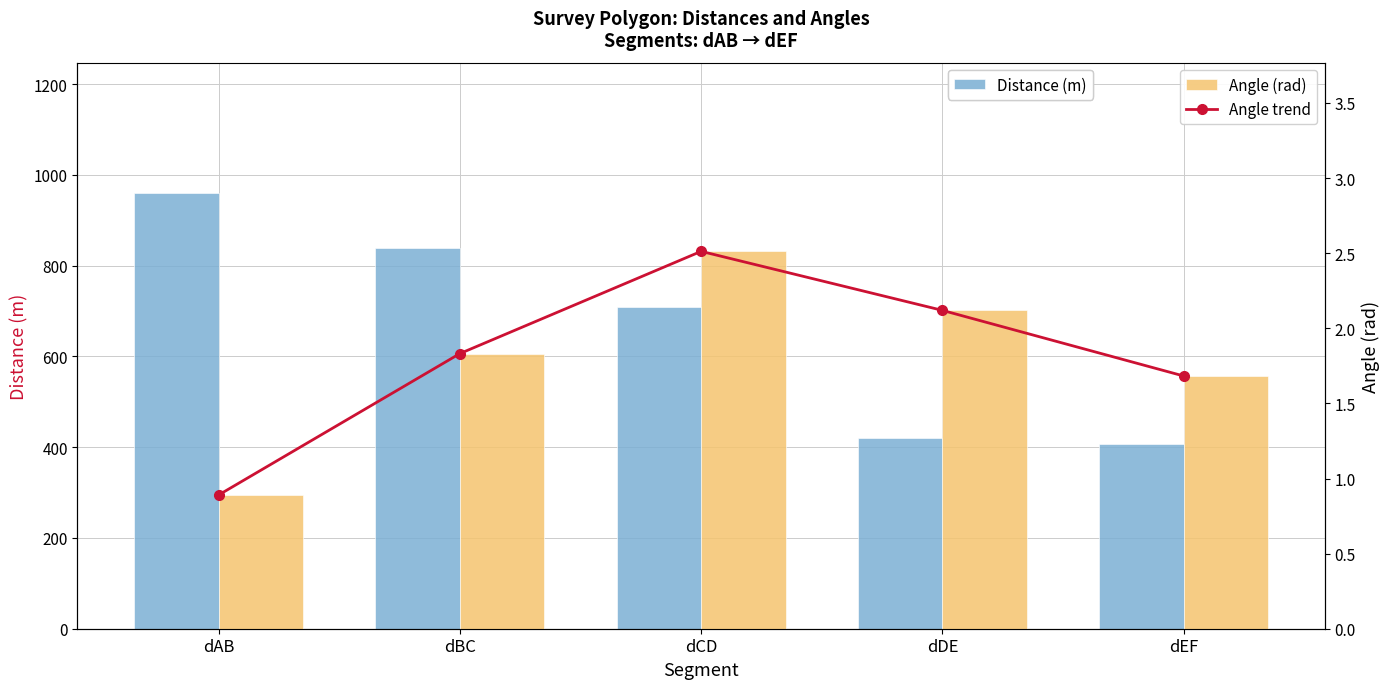

Reading left to right, extract all data points from this chart.

Distance (m): dAB=959.6	dBC=838.3	dCD=708.5	dDE=420.4	dEF=408.0
Angle trend: dAB=0.9	dBC=1.8	dCD=2.5	dDE=2.1	dEF=1.7
Angle (rad): dAB=0.9	dBC=1.8	dCD=2.5	dDE=2.1	dEF=1.7